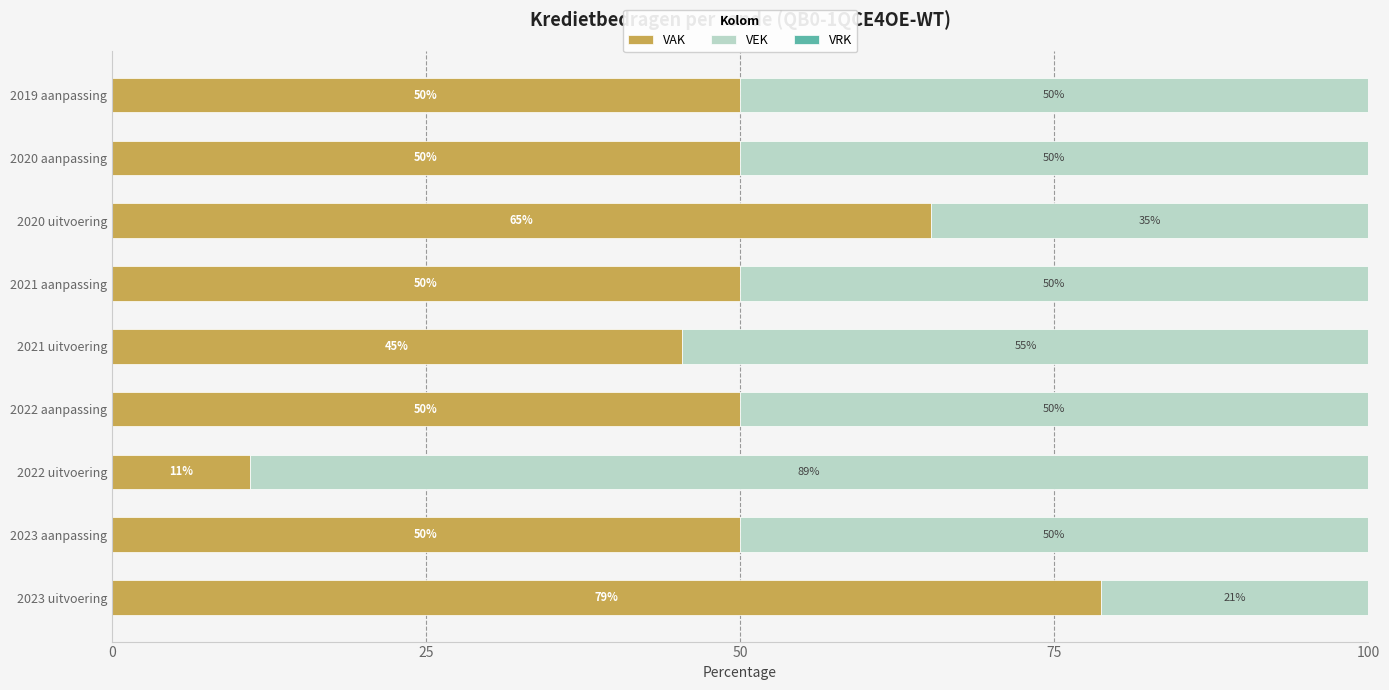

The VAK series shows 17.1 at 2019 aanpassing. True or false?

False